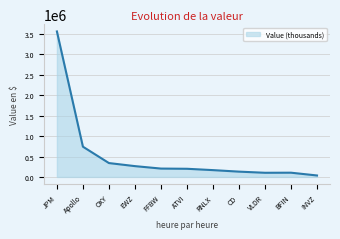

How many lines are shown in the chart?

1